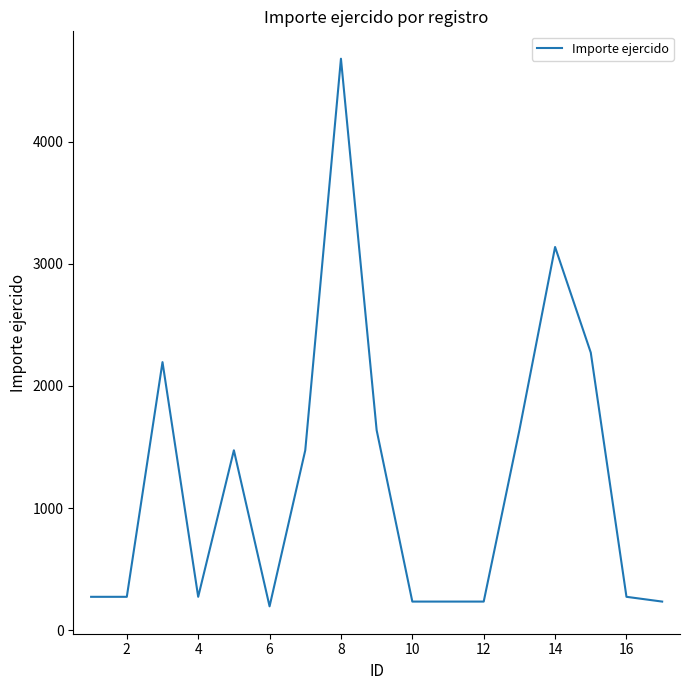

What is the maximum value shown in the chart?

4680